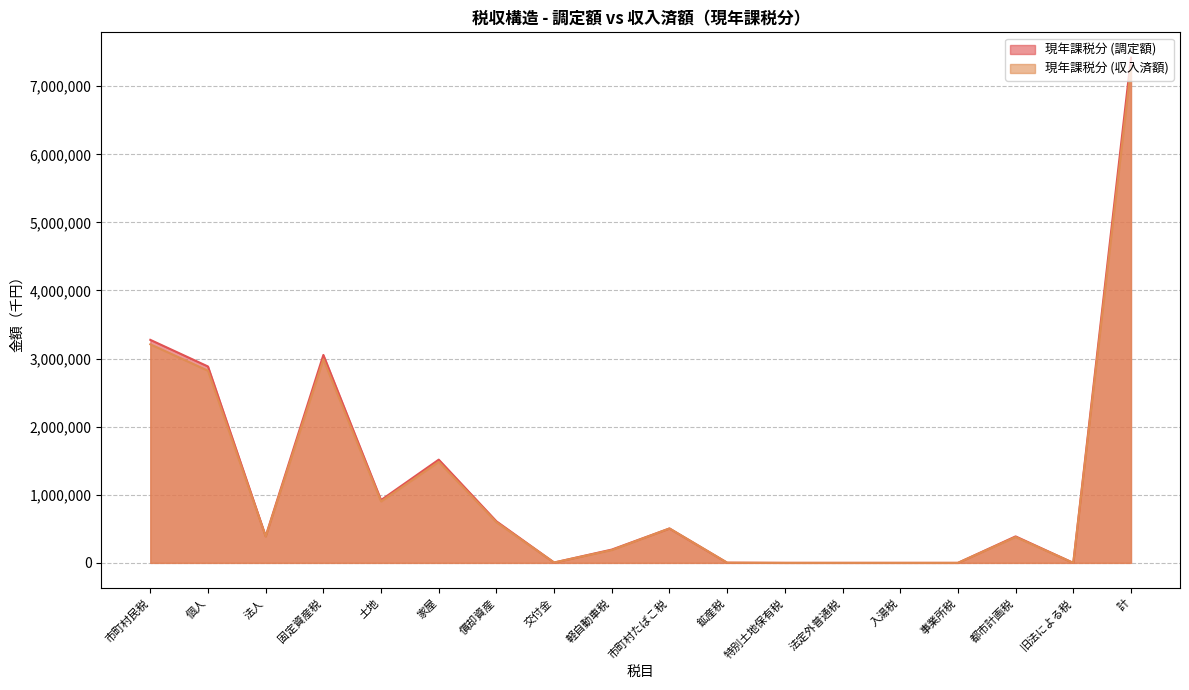

In 現年課税分 (収入済額), how many points are higher than both neighbors (excluding endpoints)?

4